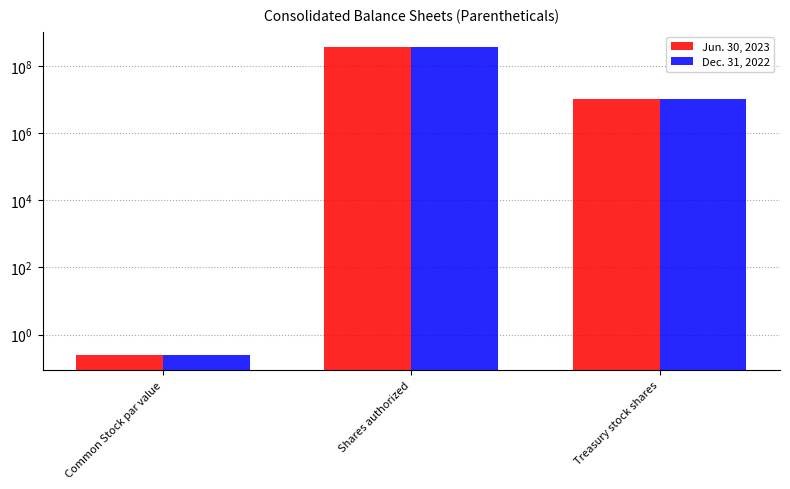

List the series in order of their overall mean, lowest first.

Jun. 30, 2023, Dec. 31, 2022